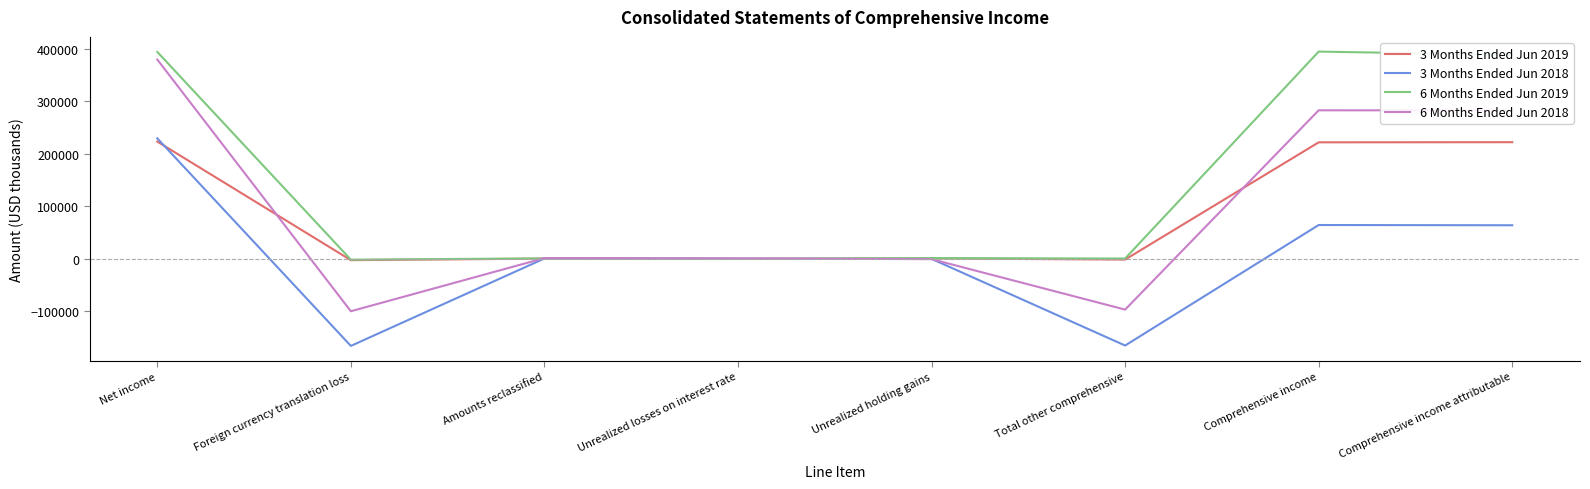

Which series has the largest total across all categories?

6 Months Ended Jun 2019